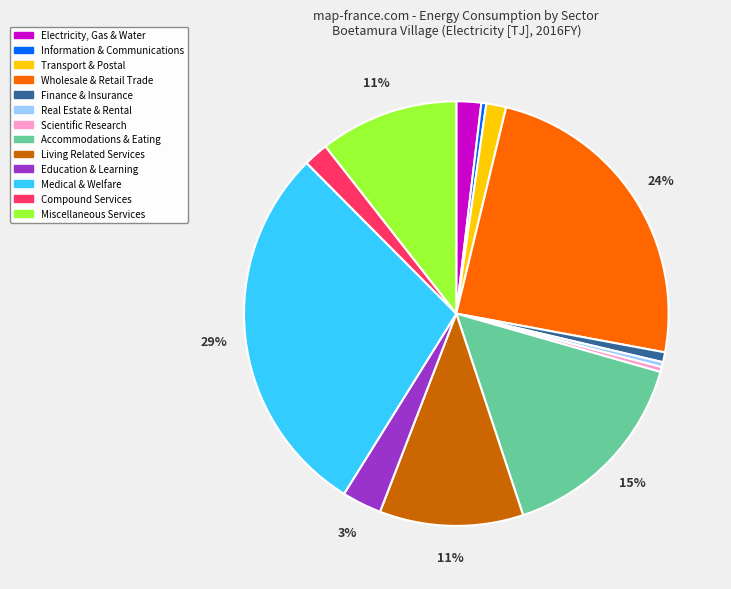

Is there any slice that represents more than half of the pie?

No